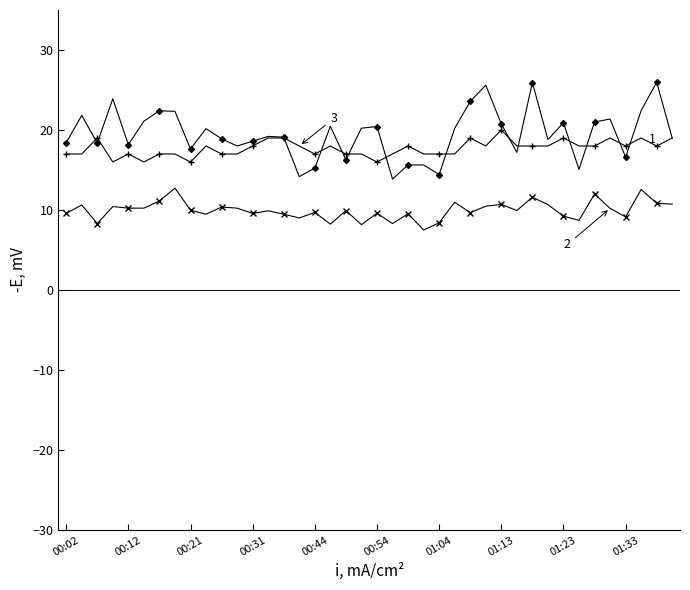

What is the maximum value shown in the chart?

26.0